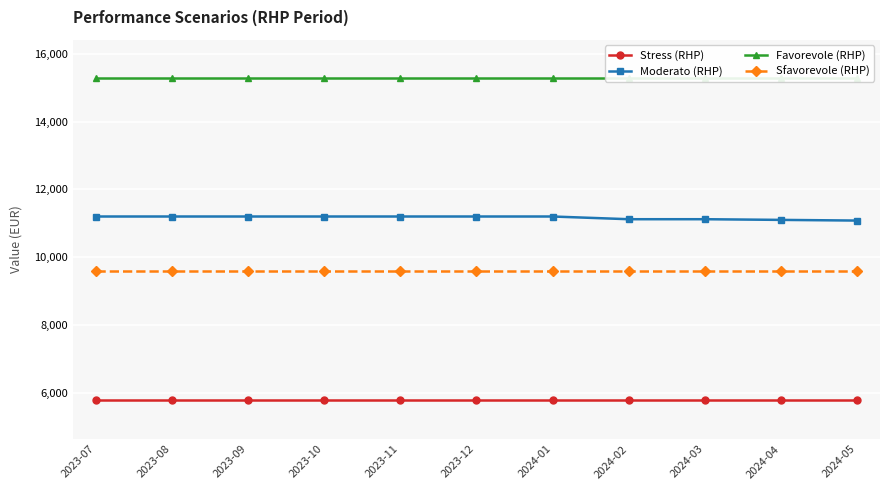

The Favorevole (RHP) series shows 15280 at 2023-08. True or false?

True